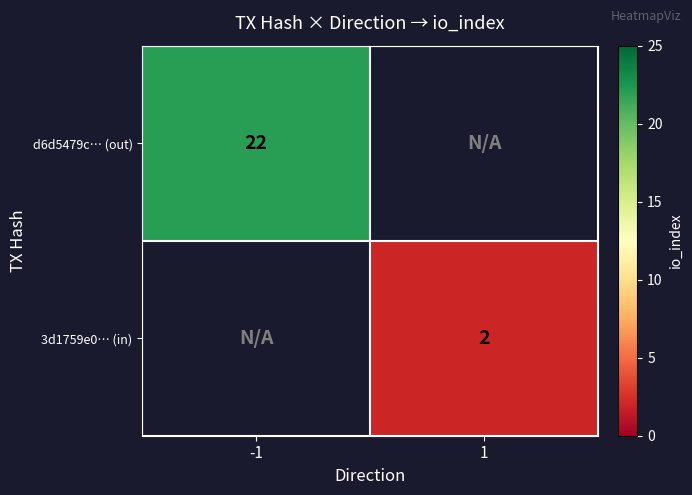

Which label corresponds to the largest value in the chart?

-1